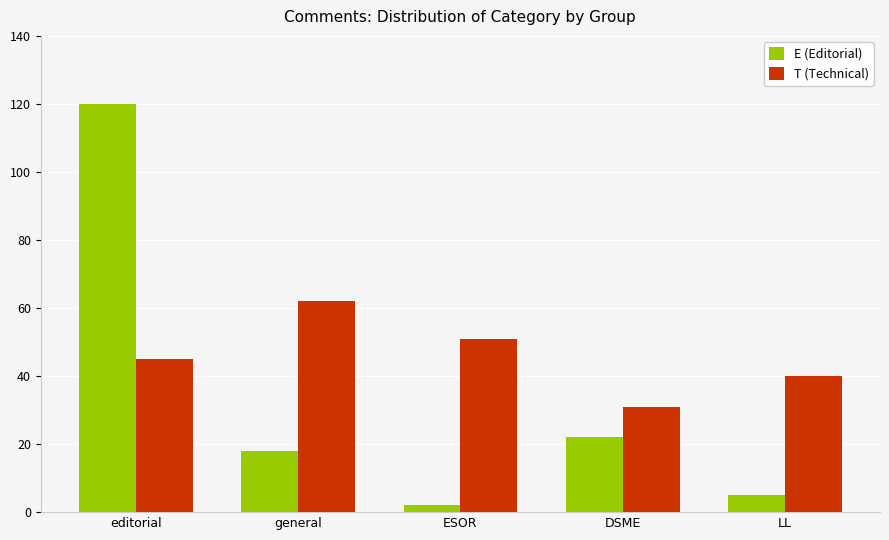

How many T (Technical) values are between 40 and 51?

3